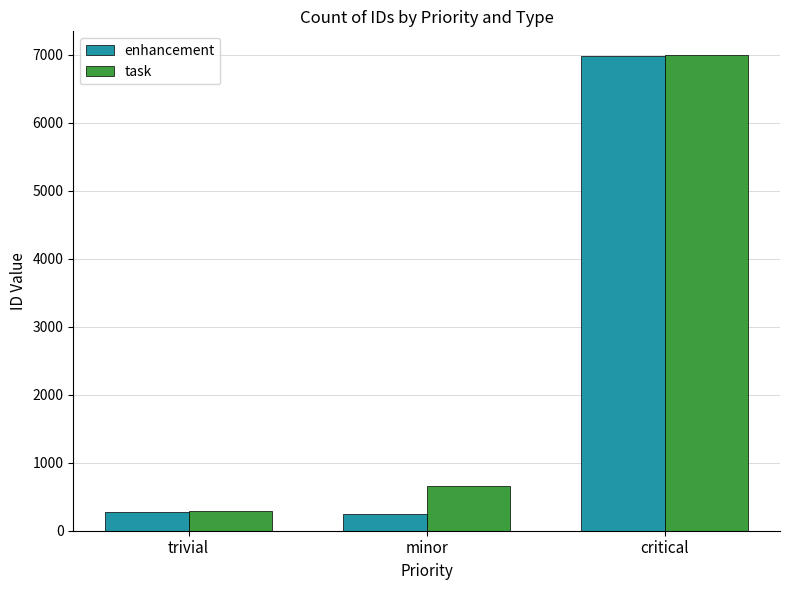

How many groups of bars are there?

3